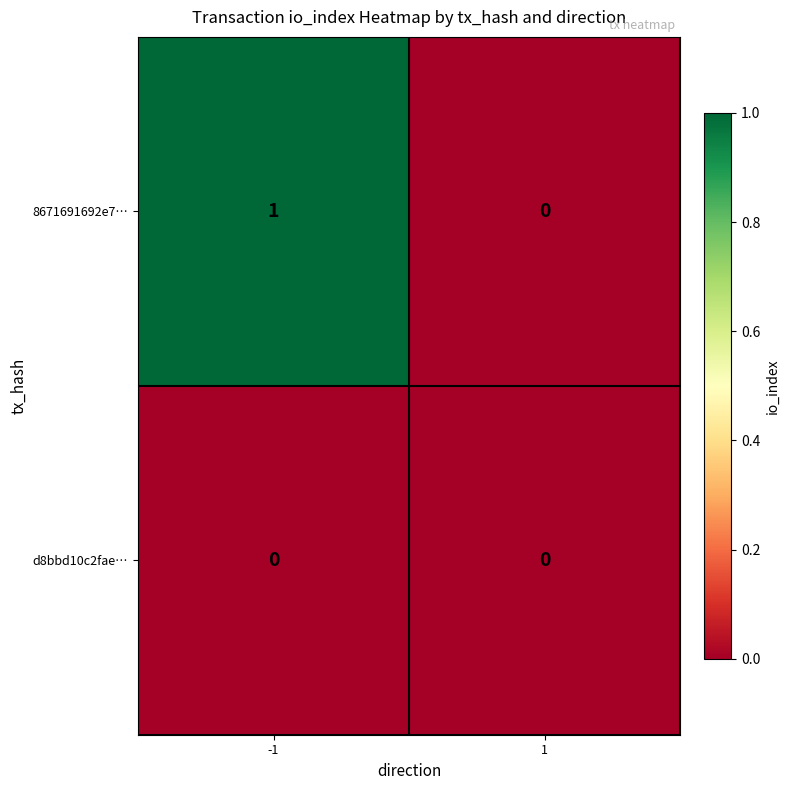

Rank the series by their maximum value, from highest to lowest.

8671691692e7…, d8bbd10c2fae…